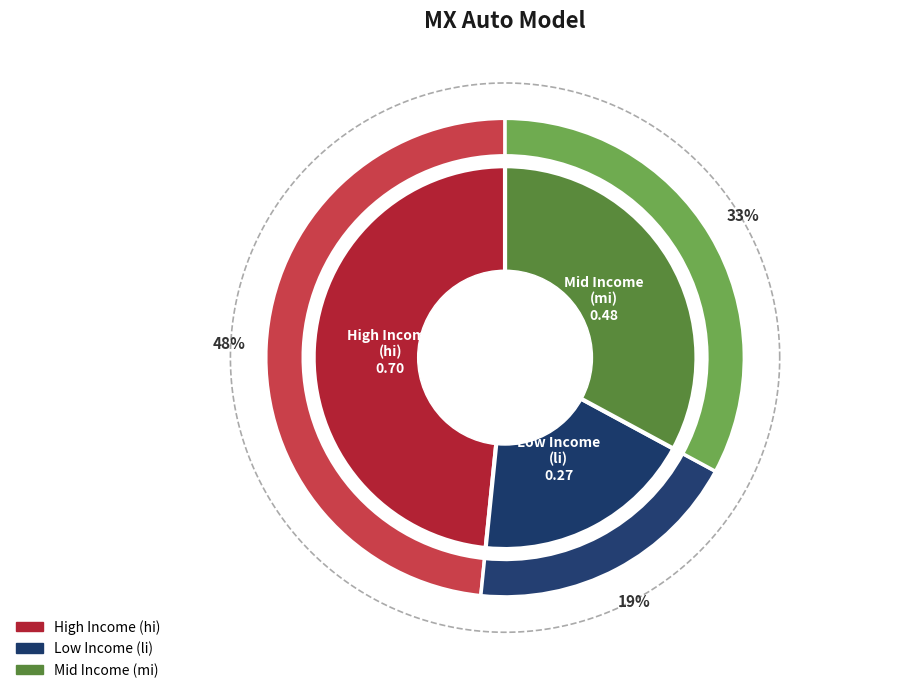

To the nearest percent, what is the difference between the largest and smallest slice percentages?

30%